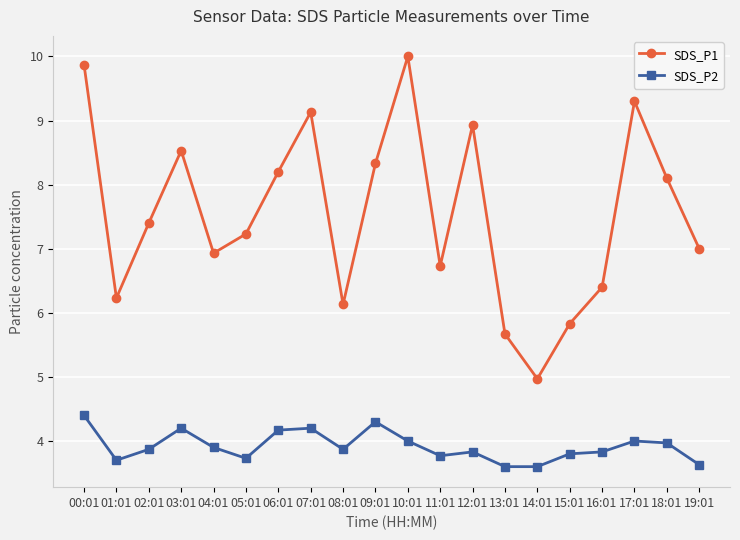

At which category does SDS_P2 reach its first local peak?

03:01